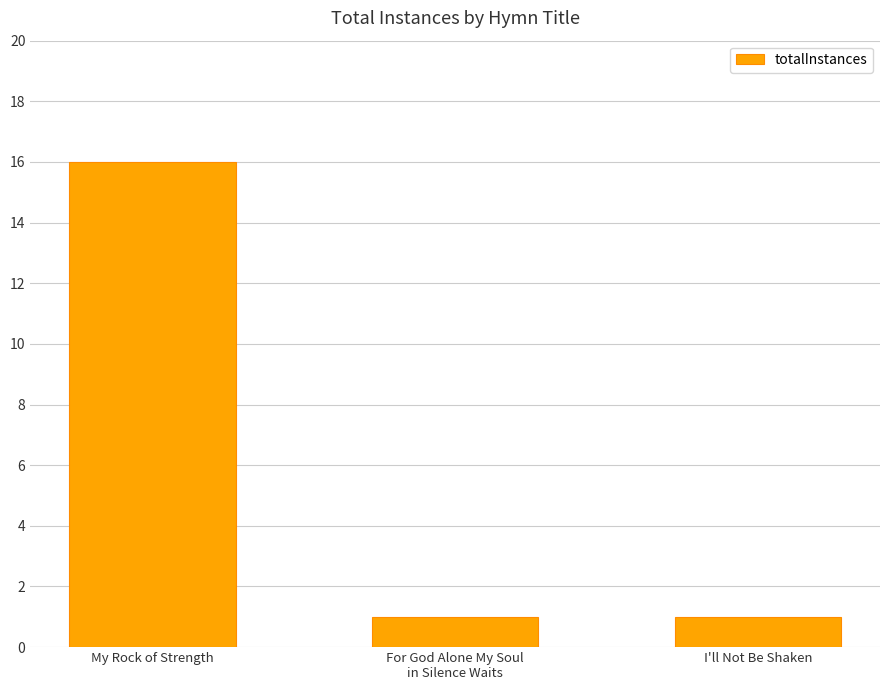

What is the greatest value displayed?

16